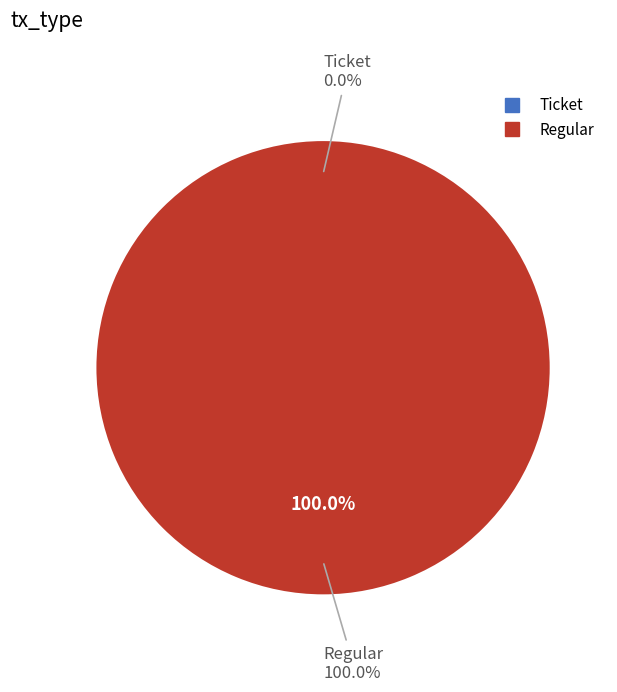

What percentage is the Regular slice, to the nearest percent?

100%